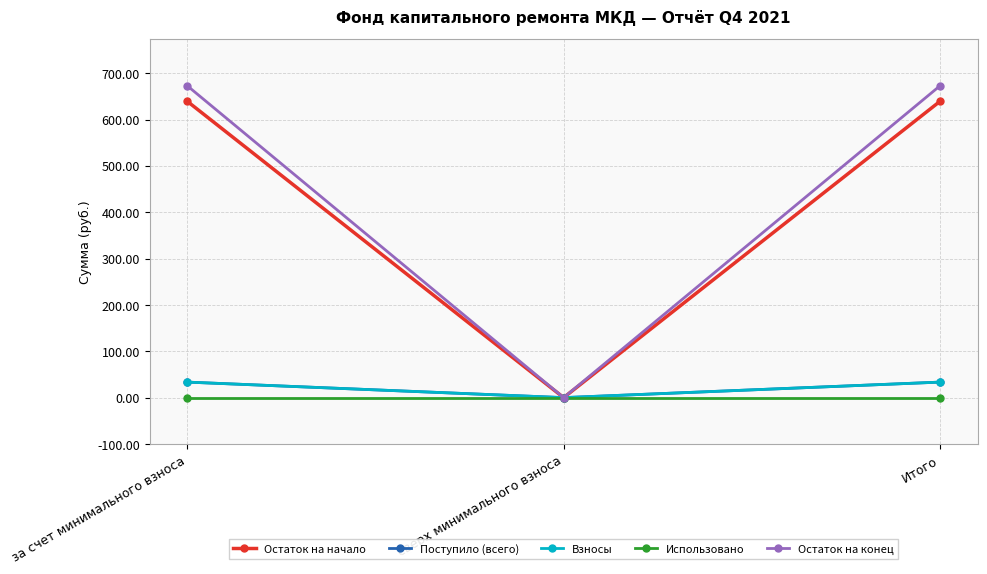

What is the label of the 2nd point from the right?

сверх минимального взноса